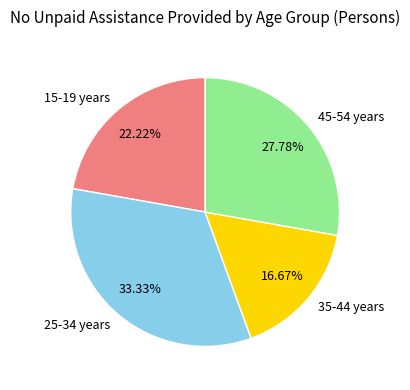

Is there a majority slice in this chart?

No